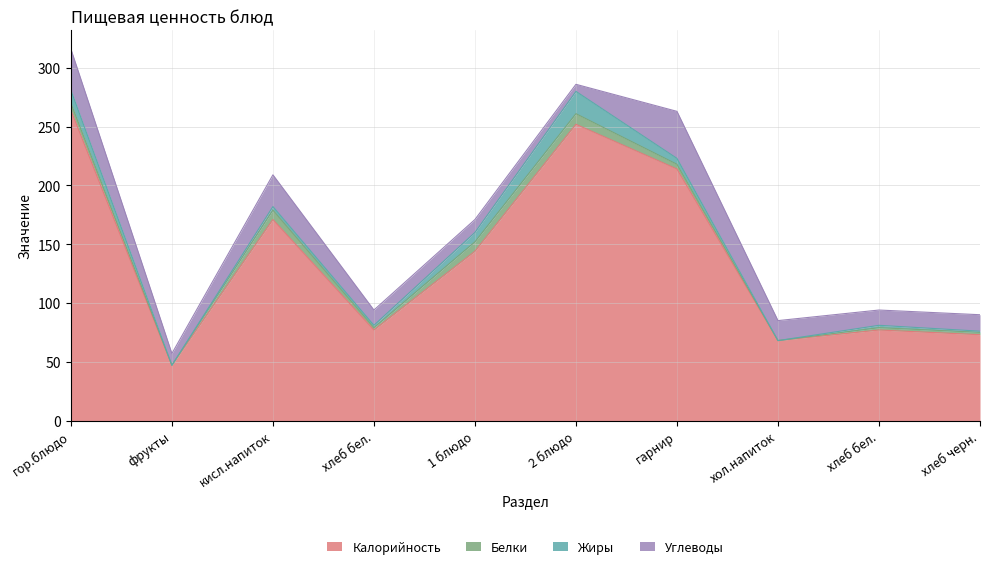

What is the label of the 5th point from the left?

1 блюдо